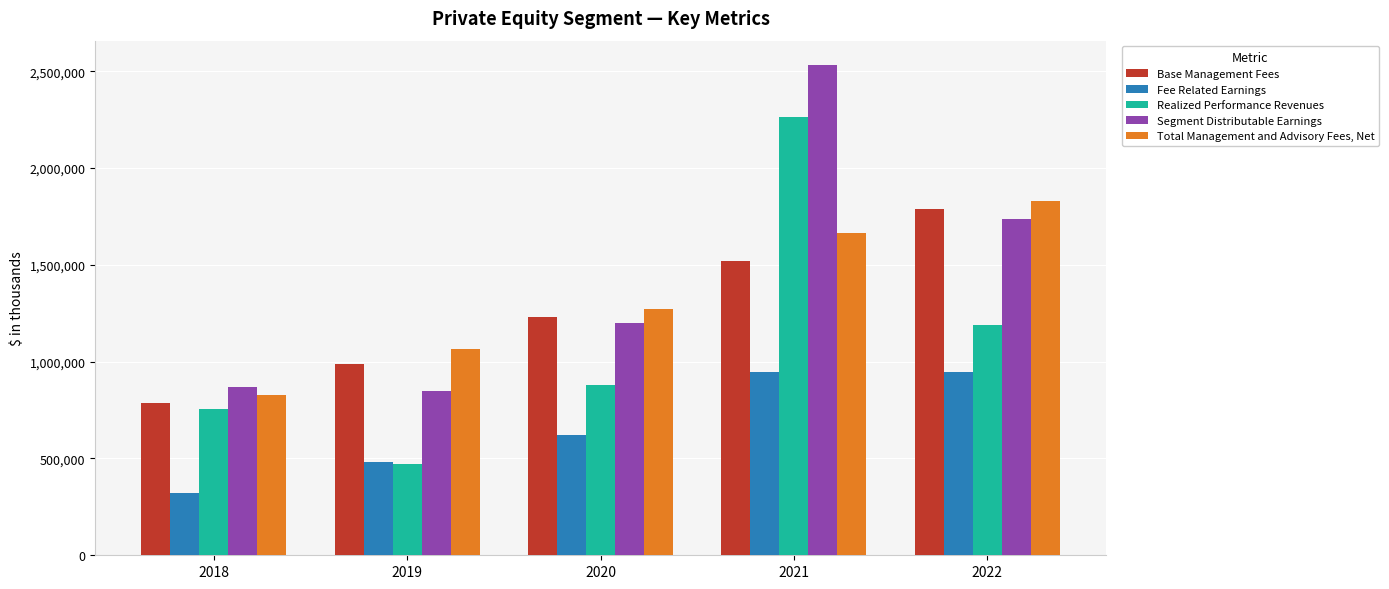

Which series has the widest spread of values?

Realized Performance Revenues